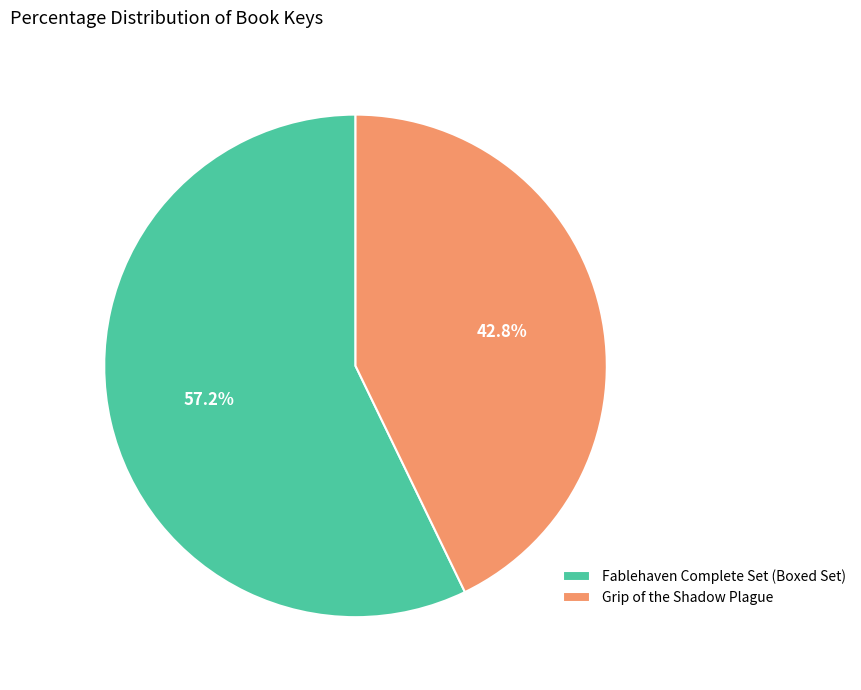

Does Grip of the Shadow Plague account for over 50% of the chart?

No